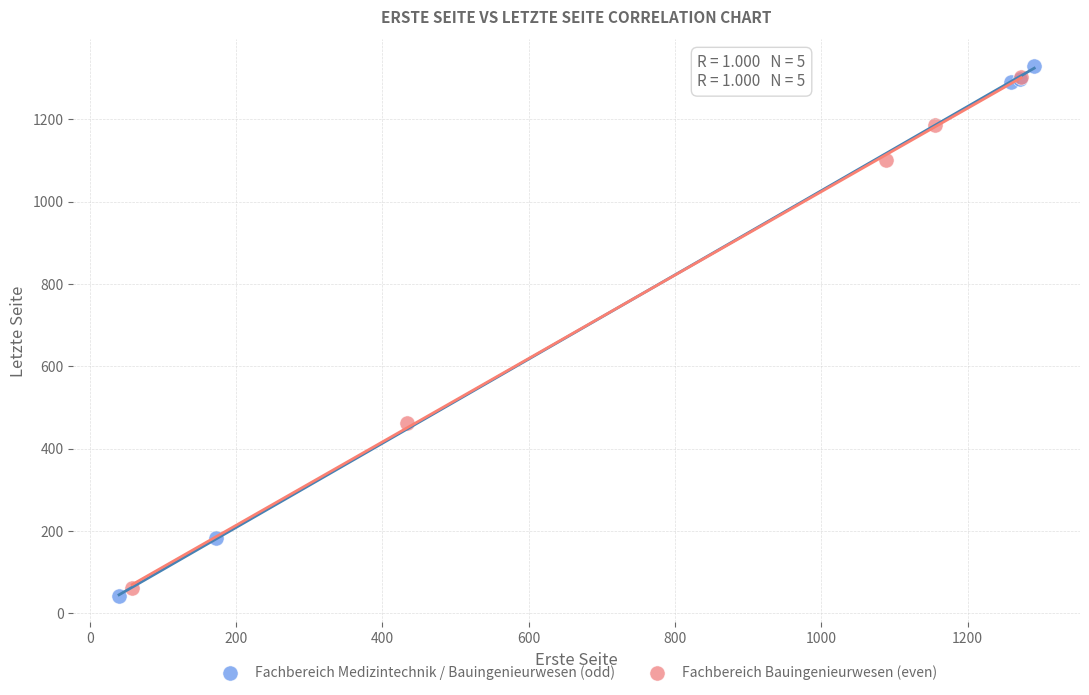

Which series has the largest Y range (max minus min)?

Fachbereich Medizintechnik / Bauingenieurwesen (odd)